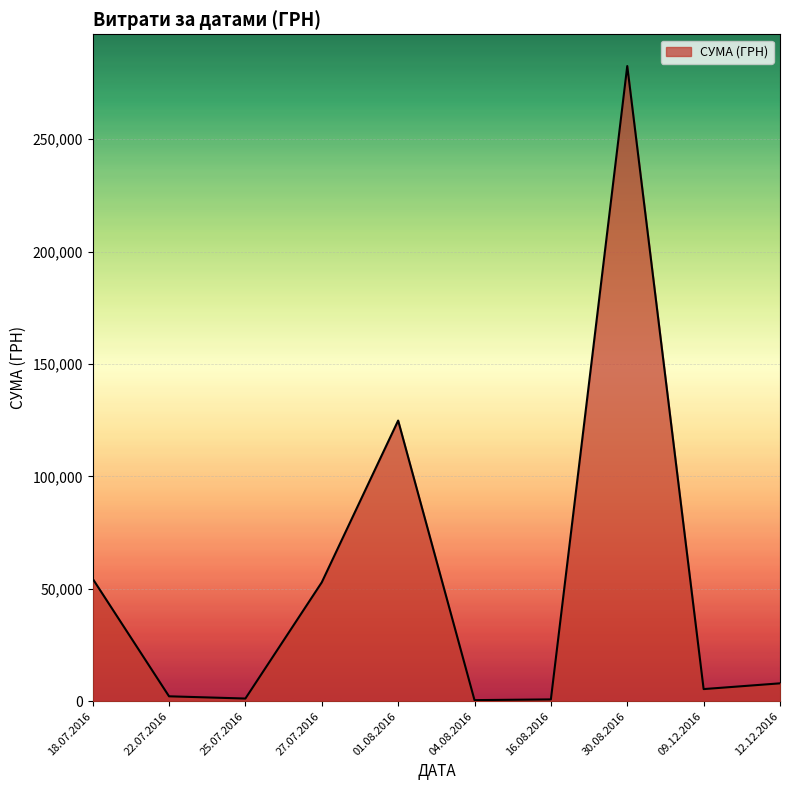

What is the ratio of the value at 27.07.2016 to the value at 12.12.2016?

6.6